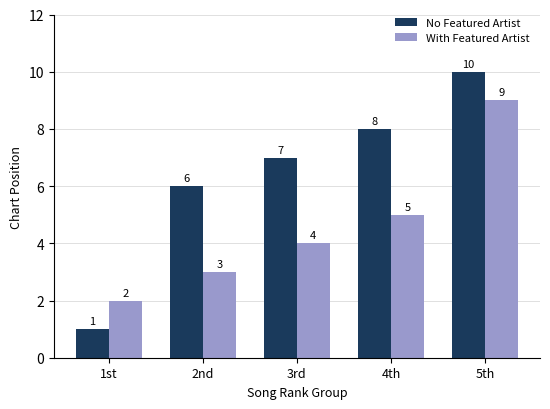

What is the difference between the maximum and second lowest values in the With Featured Artist series?

6